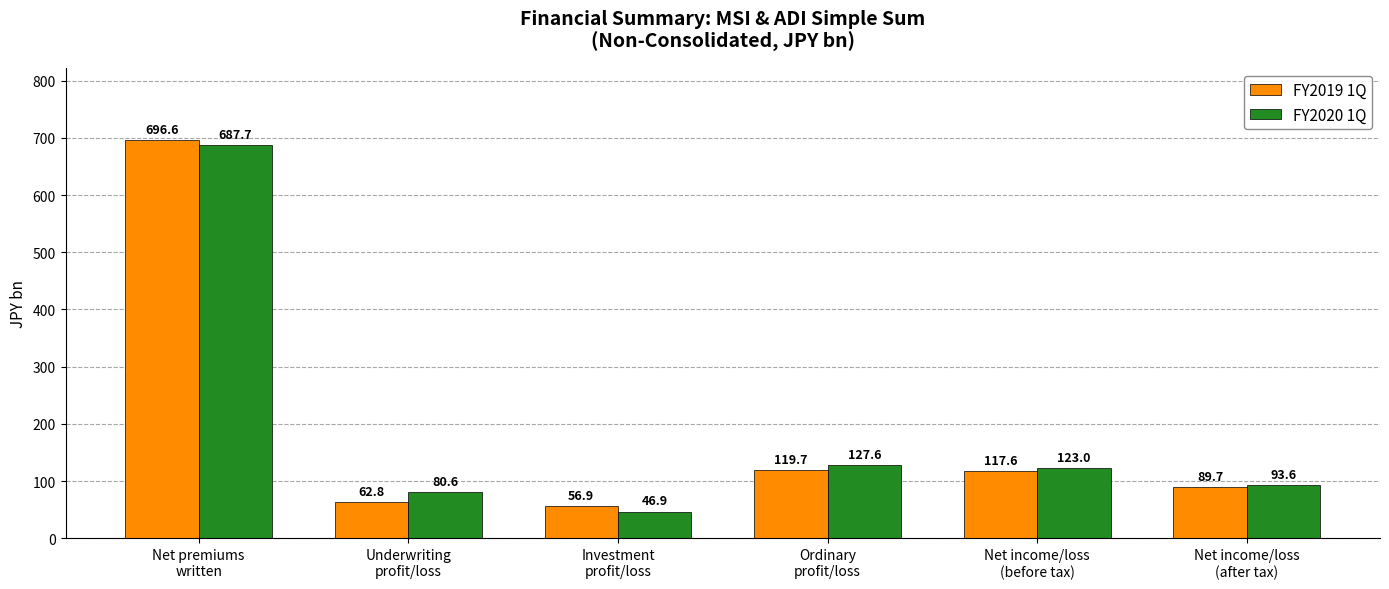

How many values in the FY2019 1Q series exceed 117?

3